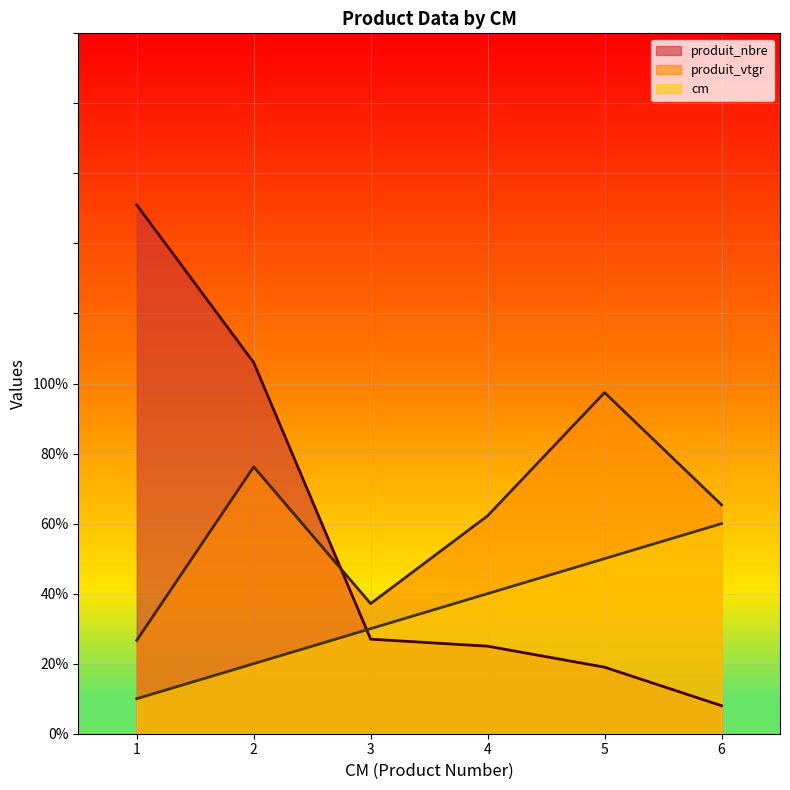

The value of produit_vtgr at 4 is 106.8. True or false?

False